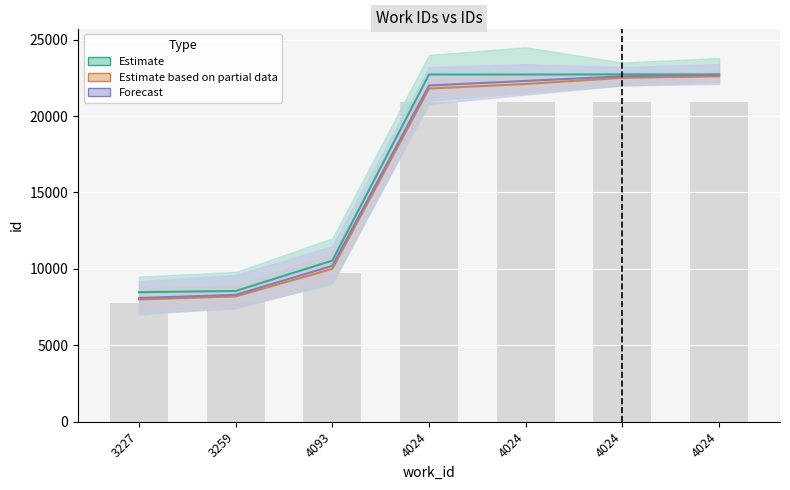

Read the Forecast value at 4024, to the nearest 10.

22000